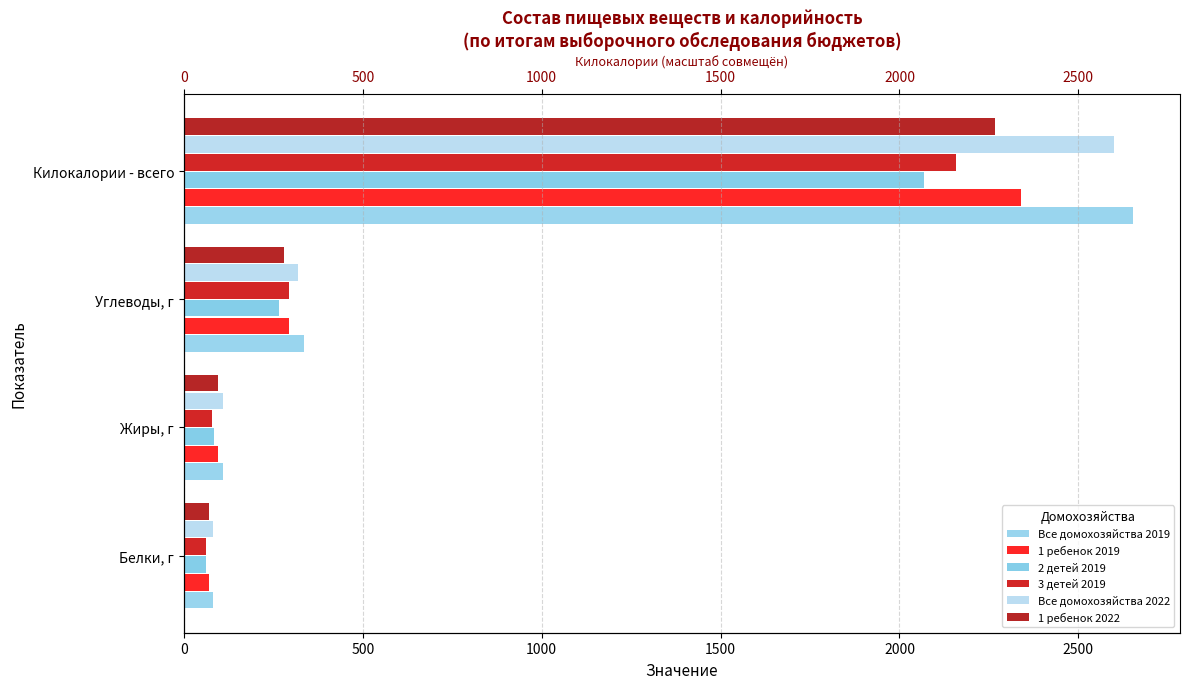

How many values in the 3 детей 2019 series exceed 295?

2